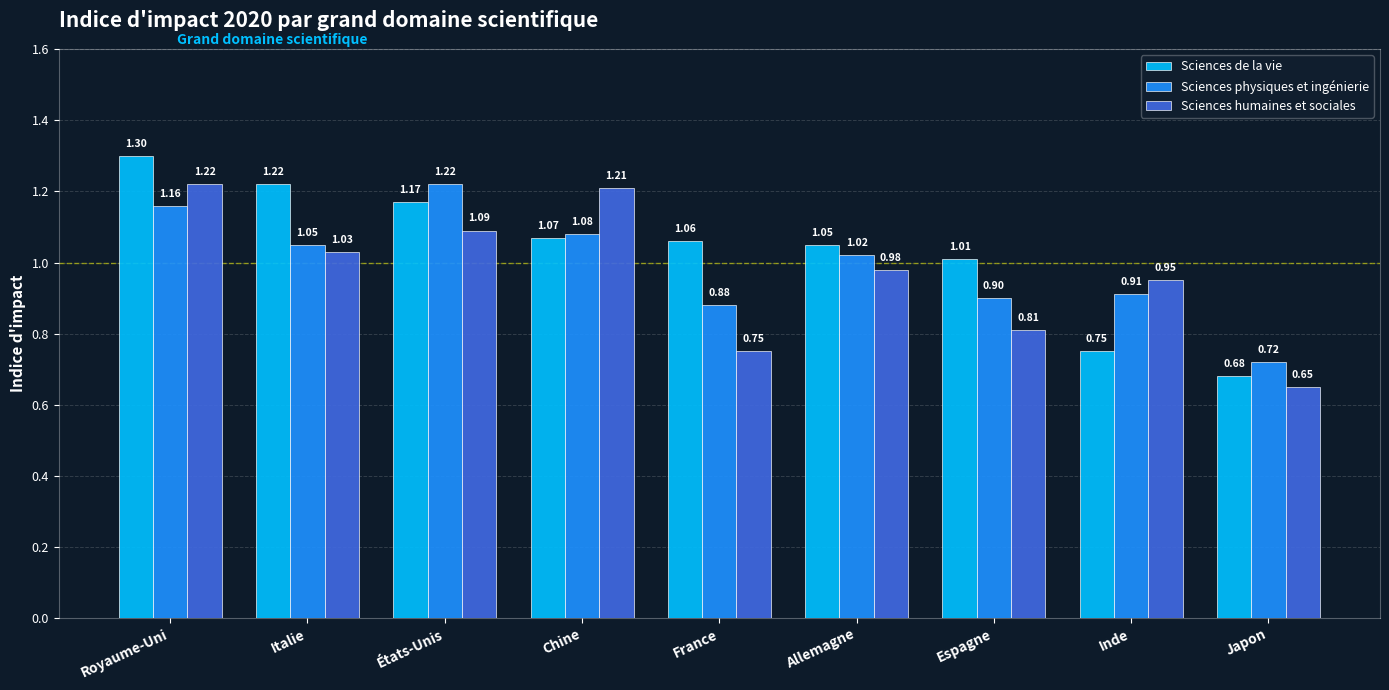

Which series changed the most between Inde and Japon?

Sciences humaines et sociales